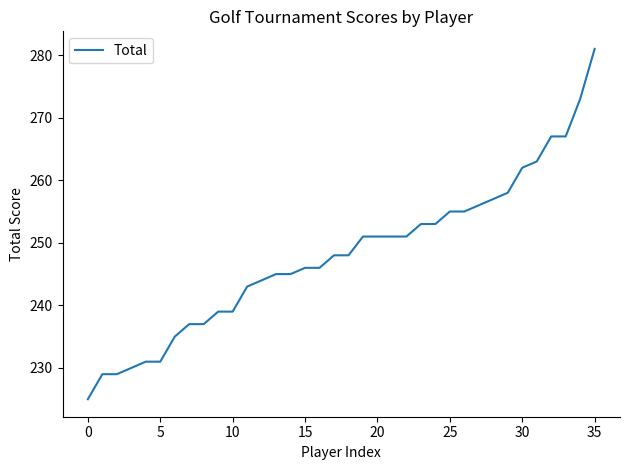

What is the maximum value shown in the chart?

281